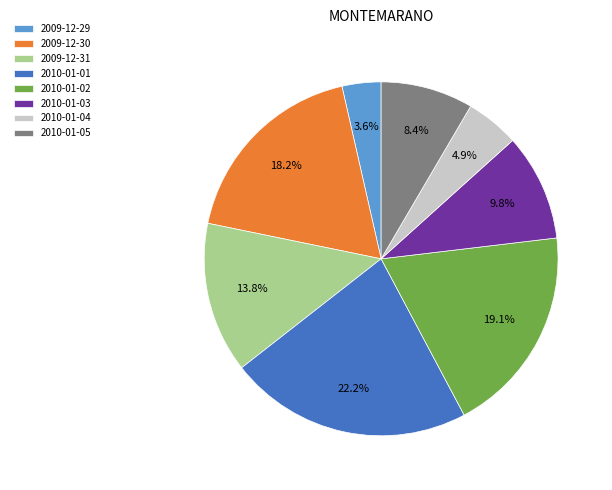

Is there a majority slice in this chart?

No